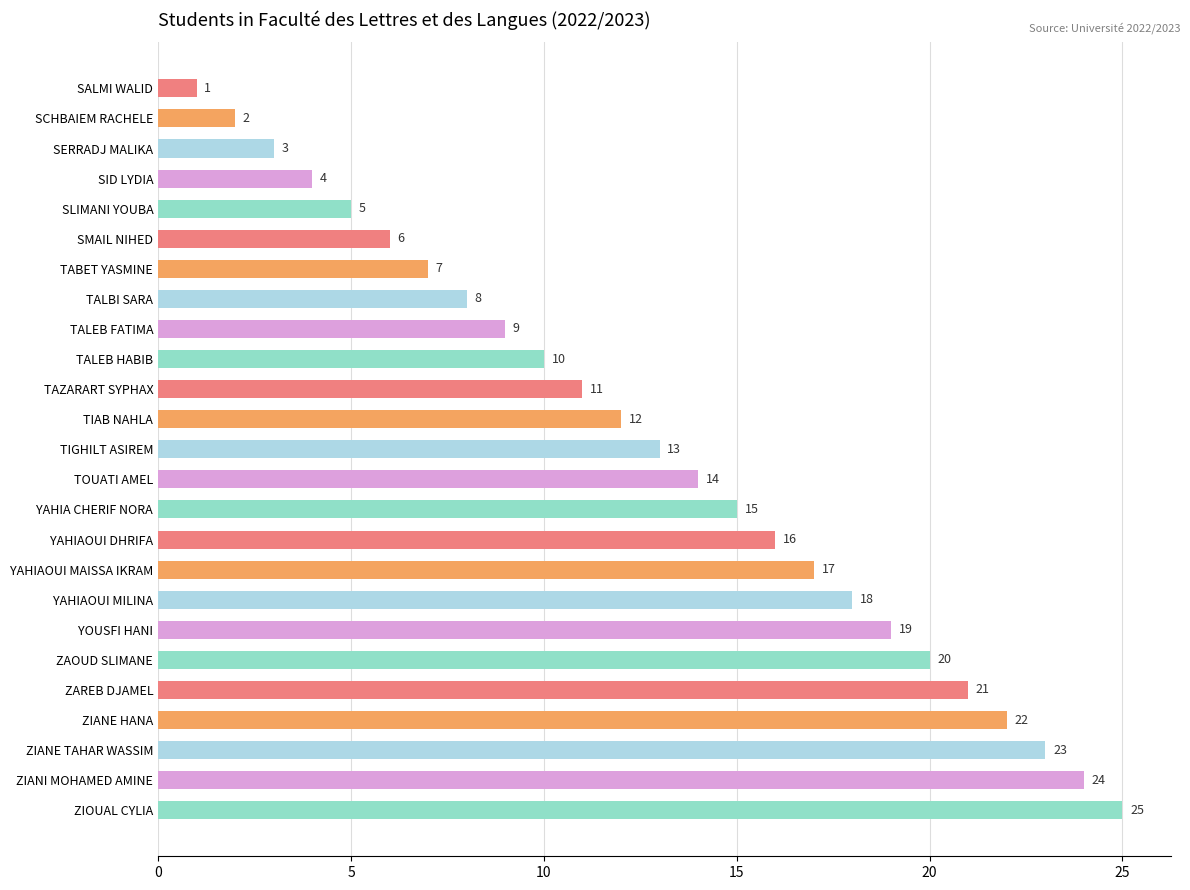

Does the chart contain stacked bars?

No